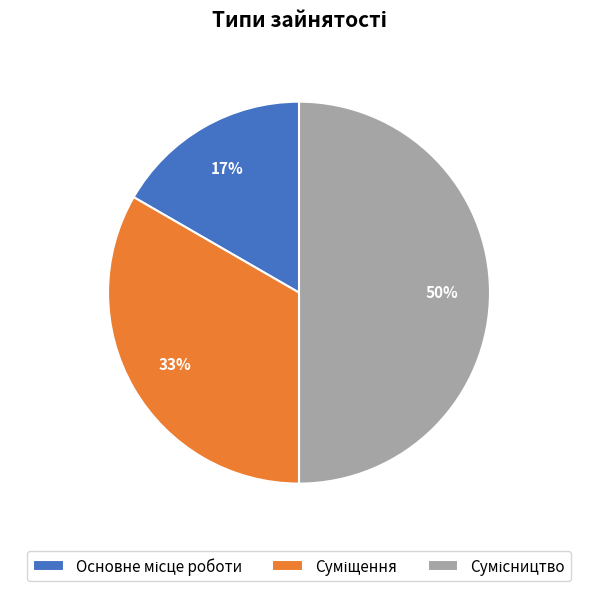

To the nearest percent, what is the difference between the largest and smallest slice percentages?

33%